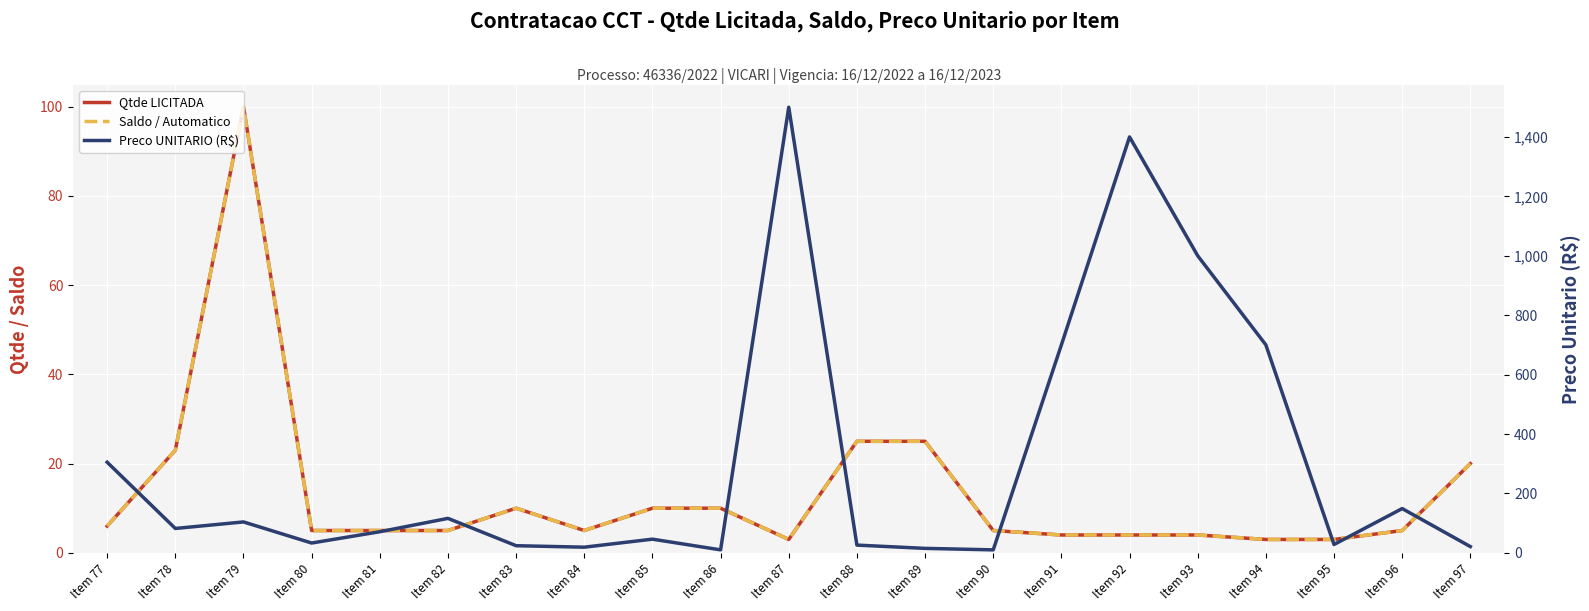

Which series has the largest total across all categories?

Preco UNITARIO (R$)